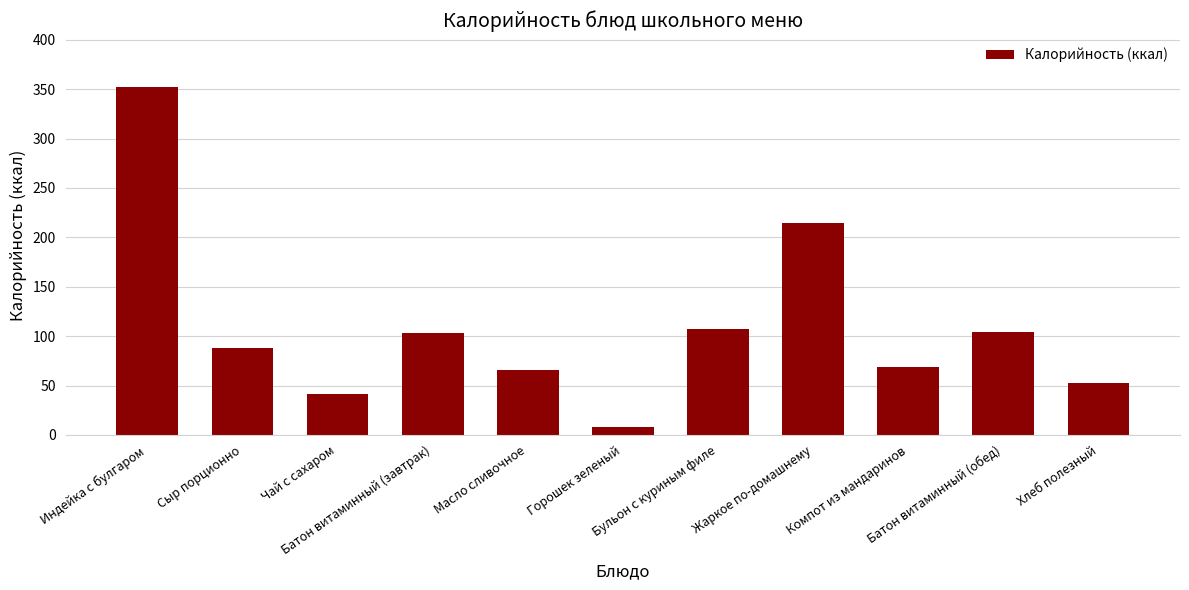

At which category does the chart reach its minimum across all series?

Горошек зеленый